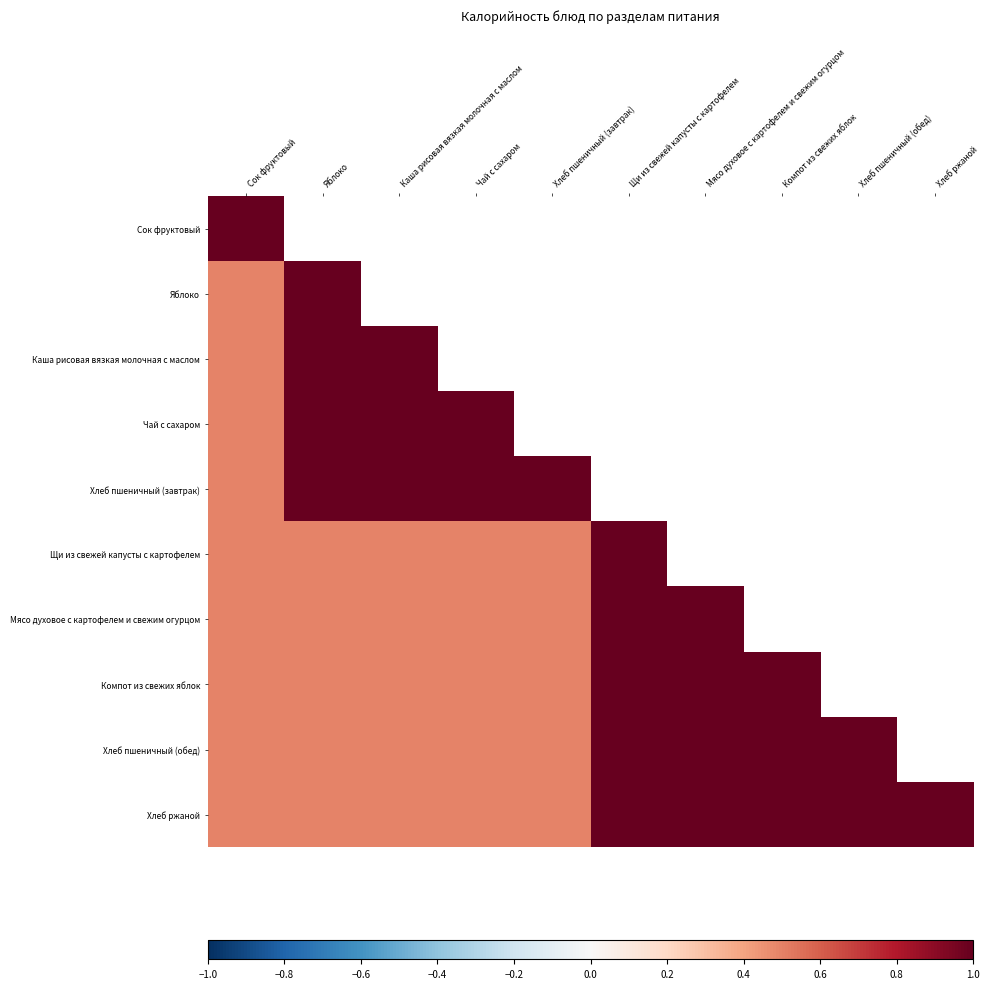

Is the value of Каша рисовая вязкая молочная с маслом at Яблоко greater than the value of Мясо духовое с картофелем и свежим огурцом at Мясо духовое с картофелем и свежим огурцом?

No